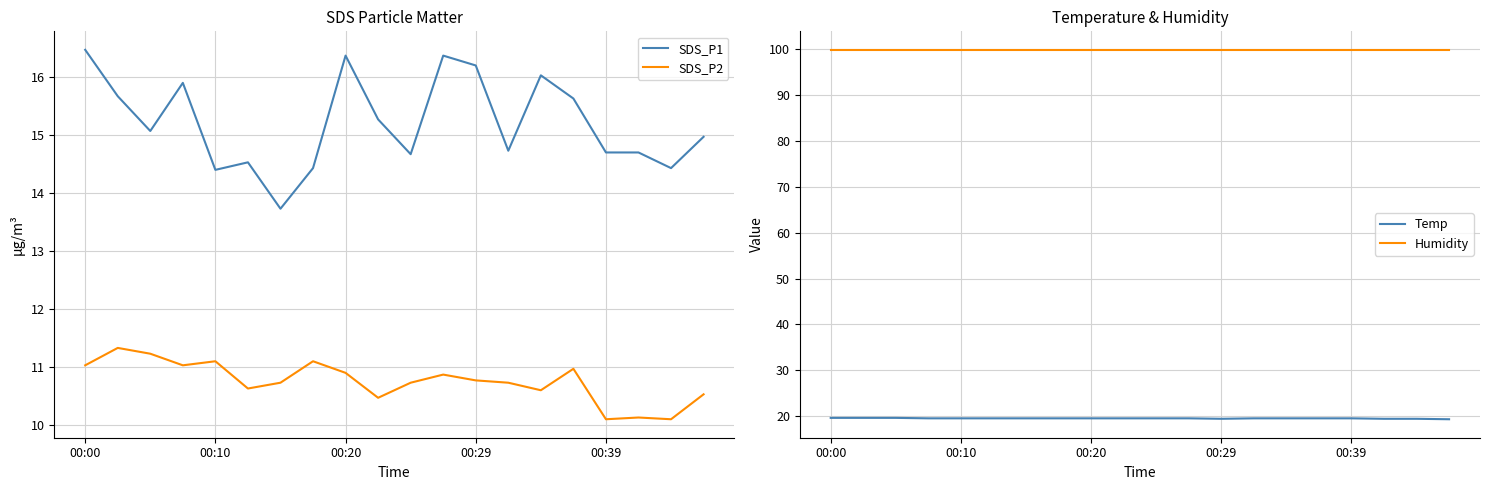

True or false: Humidity and Temp intersect in this chart.

False